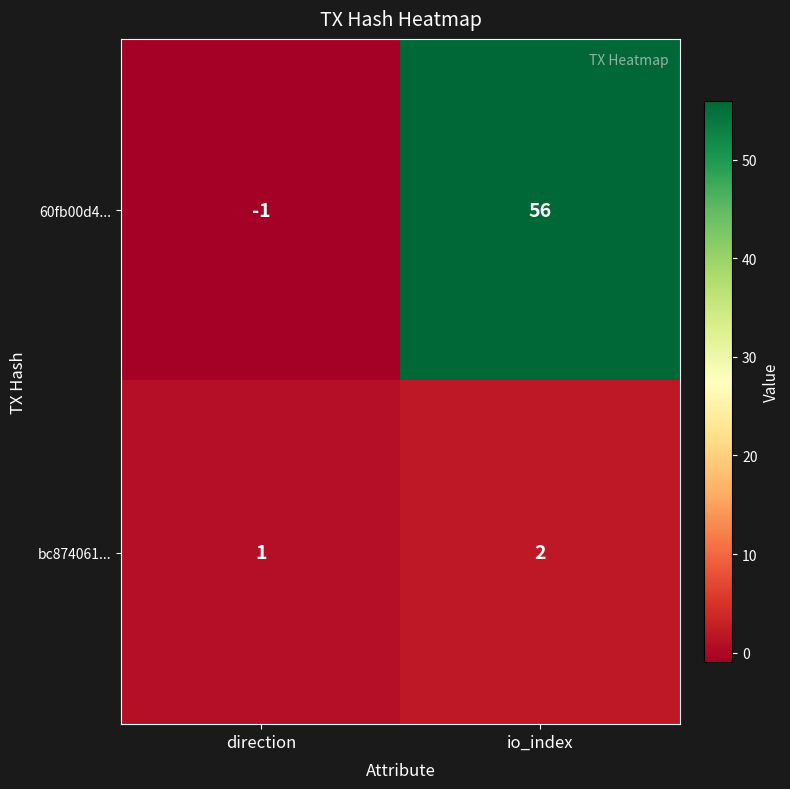

Between direction and io_index, which series saw the biggest shift?

60fb00d4...